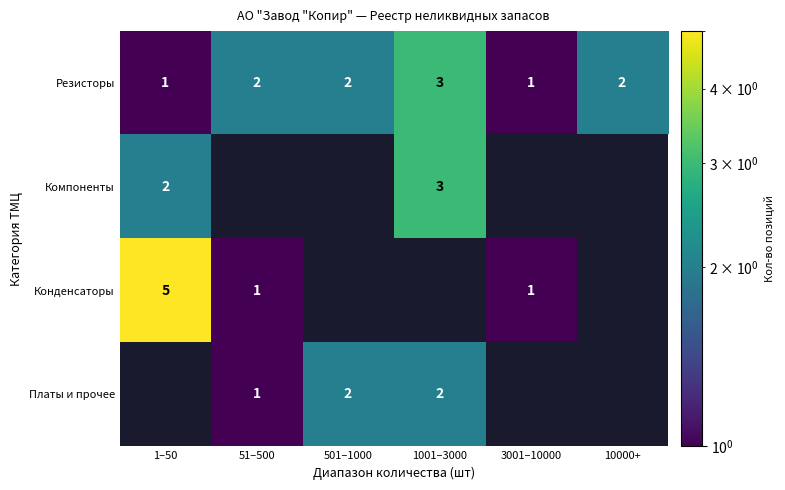

What is the greatest value displayed?

5.0